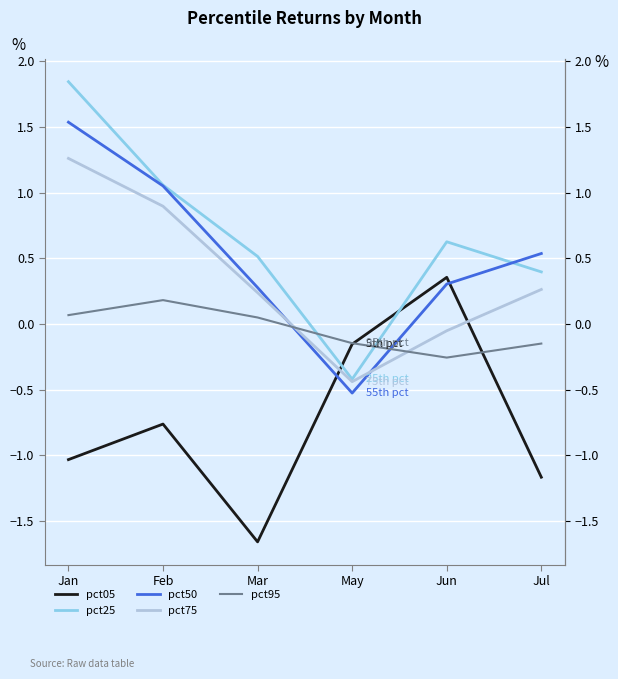

Which series ends up on top after the final intersection of pct05 and pct25?

pct25